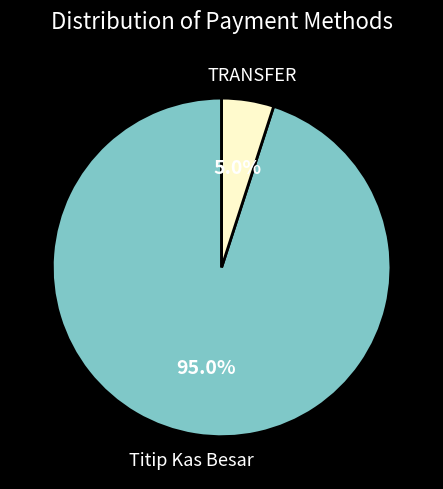

Rank the categories by value from lowest to highest.

TRANSFER, Titip Kas Besar